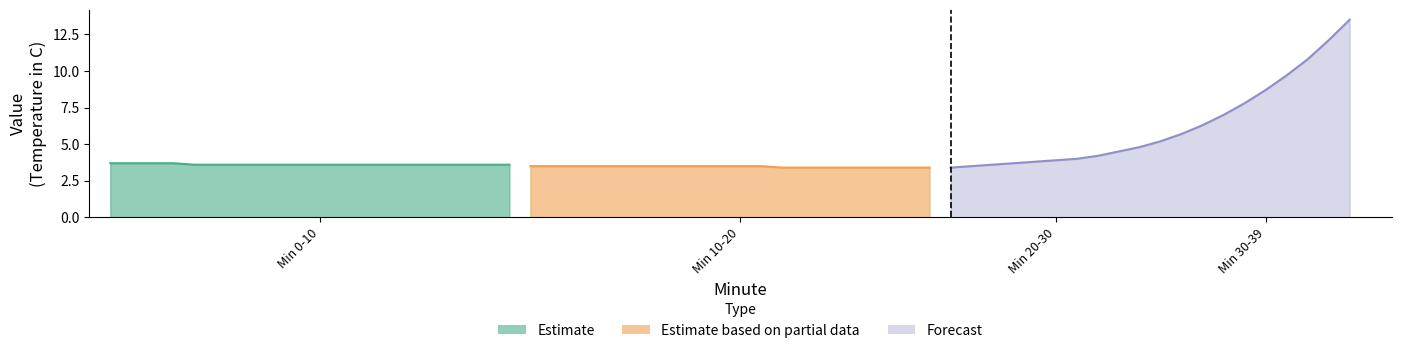

True or false: Estimate has more than 2 interior local peaks.

False